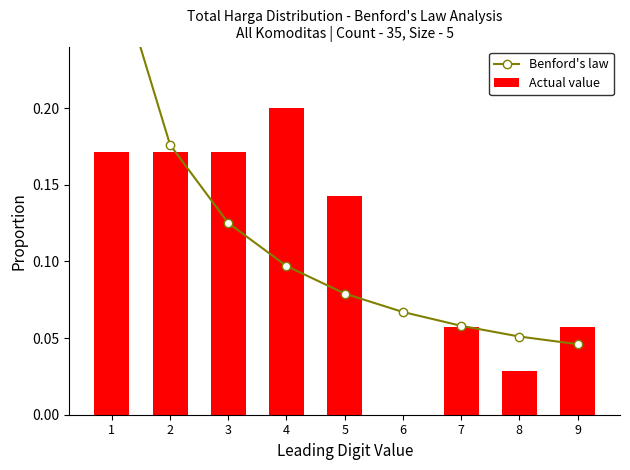

Which category has the lowest value across all series?

6